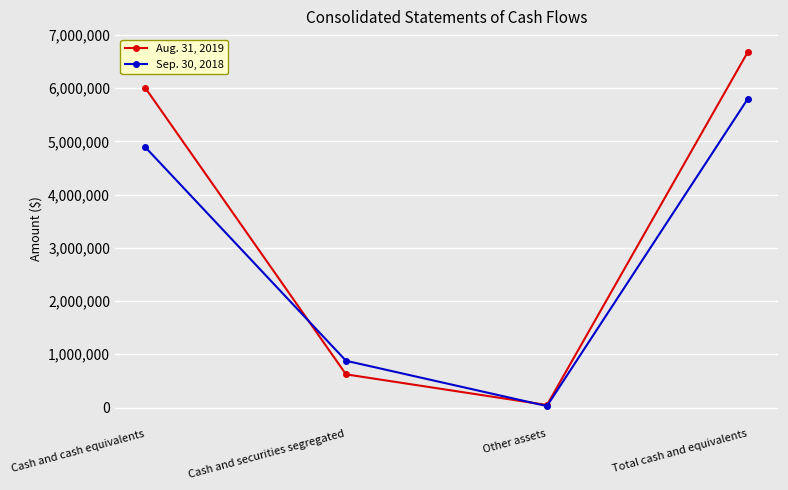

What is the label of the 3rd point from the right?

Cash and securities segregated